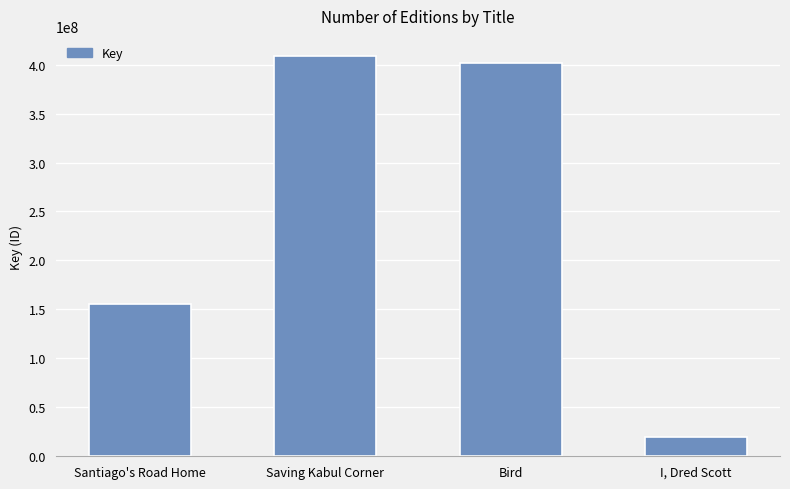

Reading left to right, transcribe all the data shown in this chart.

Santiago's Road Home=155354714	Saving Kabul Corner=408878842	Bird=401677455	I, Dred Scott=19714757